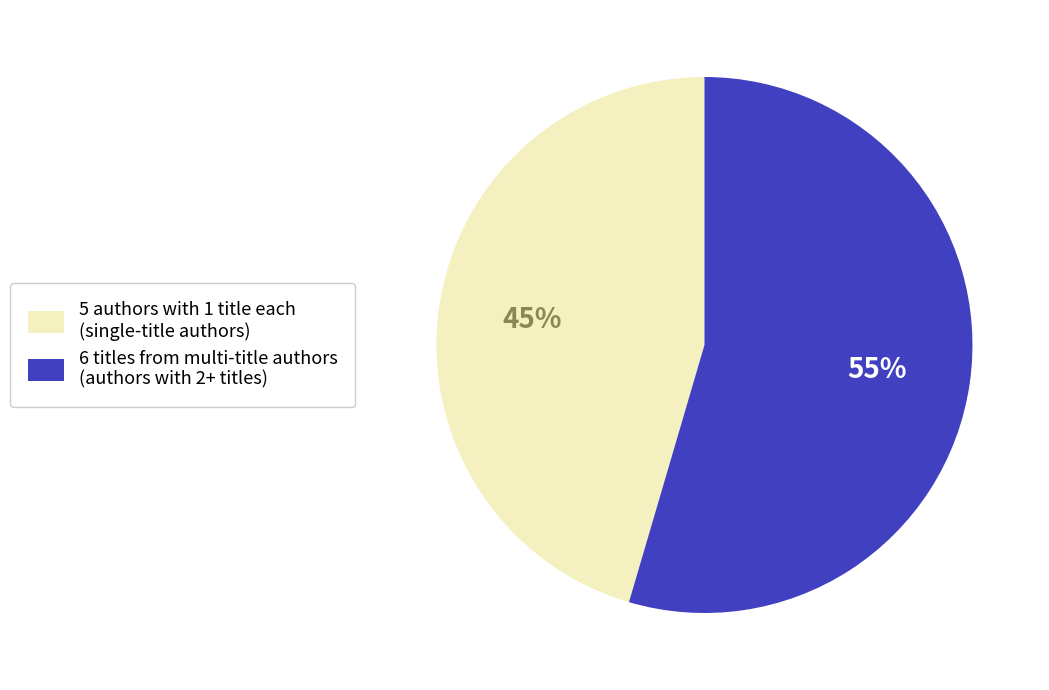

Which category has the smallest portion of the pie?

5 authors with 1 title each (single-title authors)